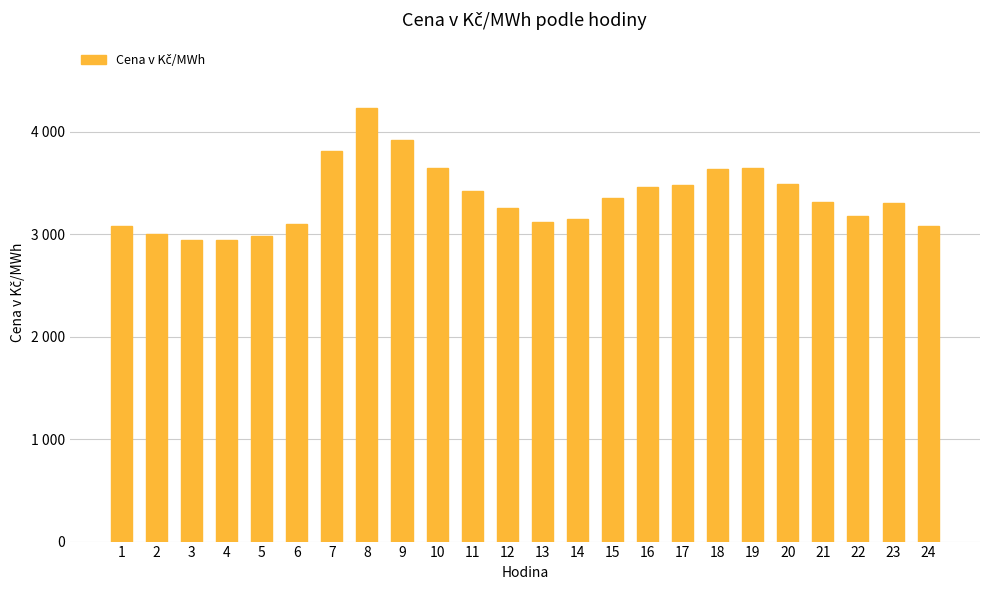

List the labels in order of value, largest first.

8, 9, 7, 10, 19, 18, 20, 17, 16, 11, 15, 21, 23, 12, 22, 14, 13, 6, 24, 1, 2, 5, 3, 4